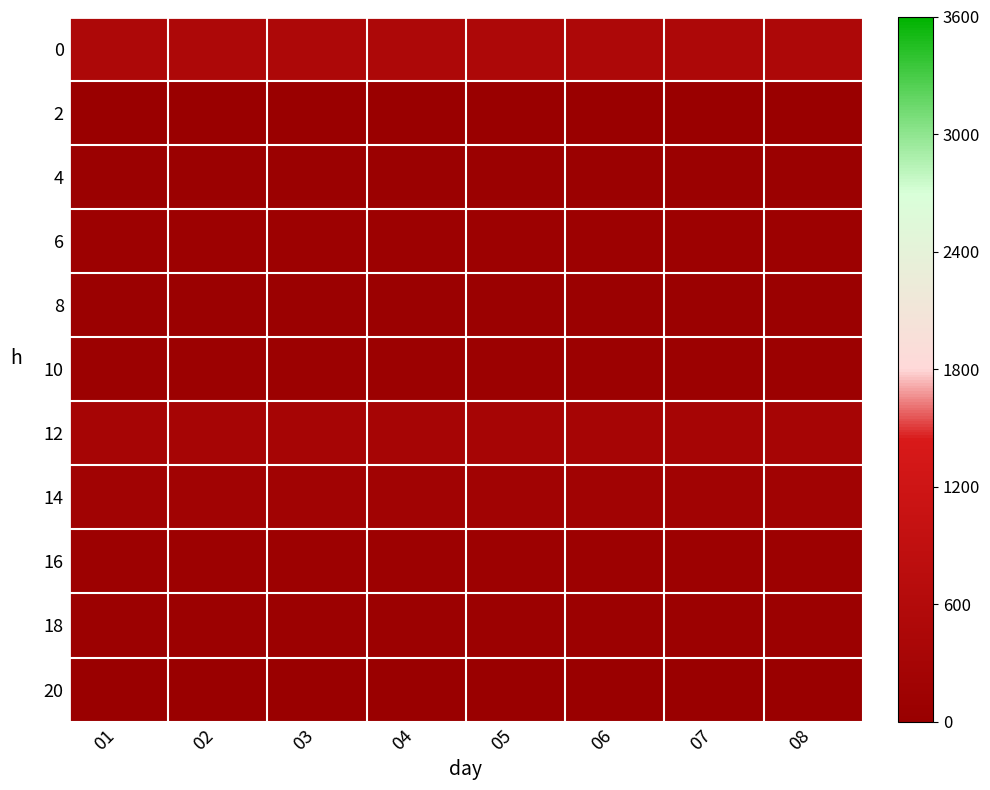

At which category does the chart reach its minimum across all series?

01